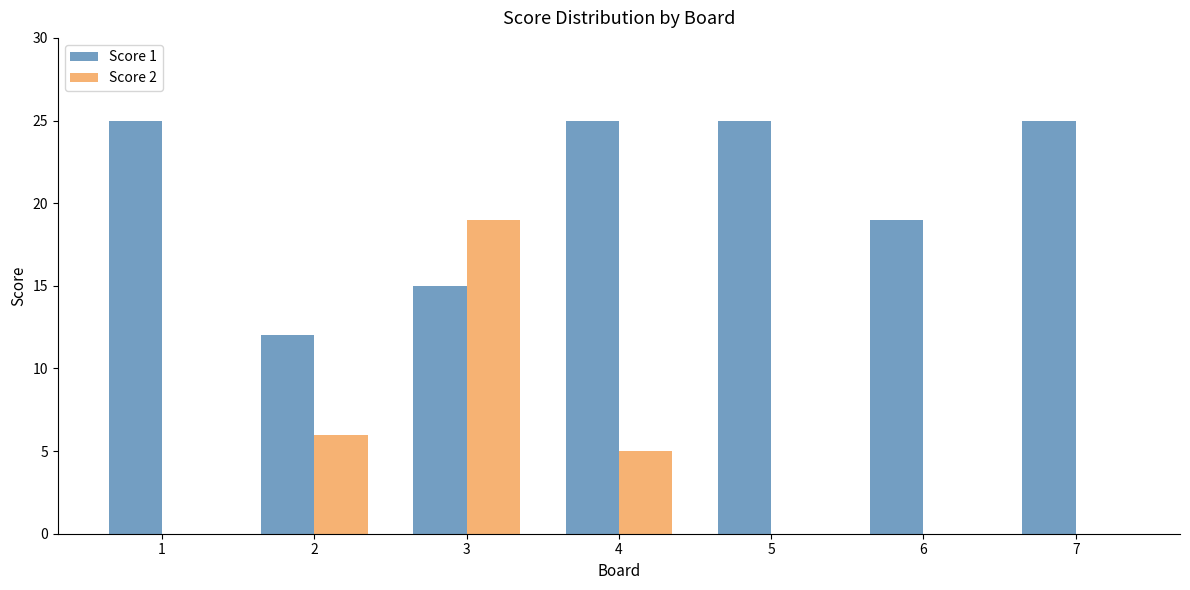

Which series has the largest total across all categories?

Score 1